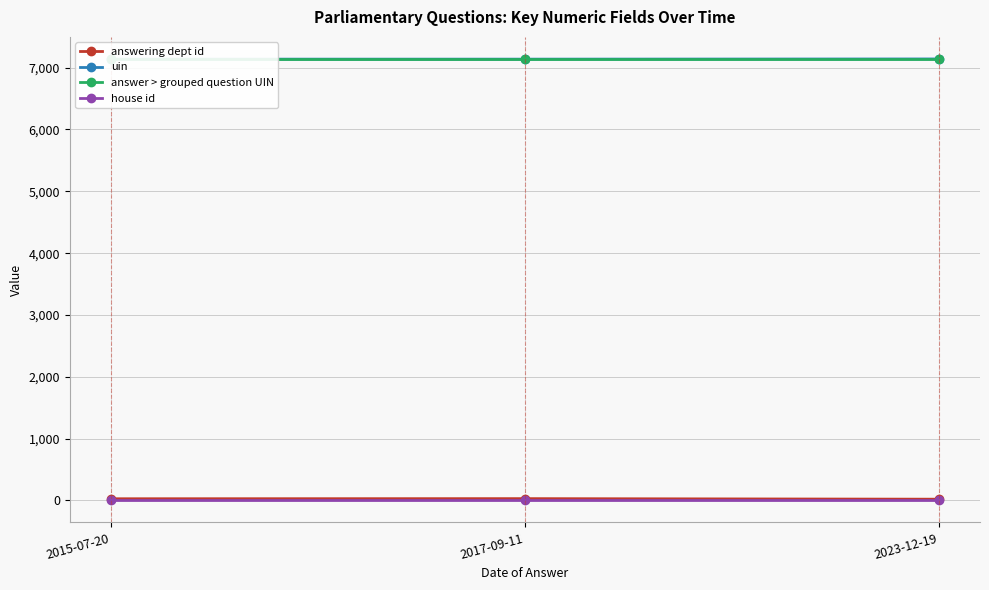

What is the total value across all series at 2015-07-20?

14305